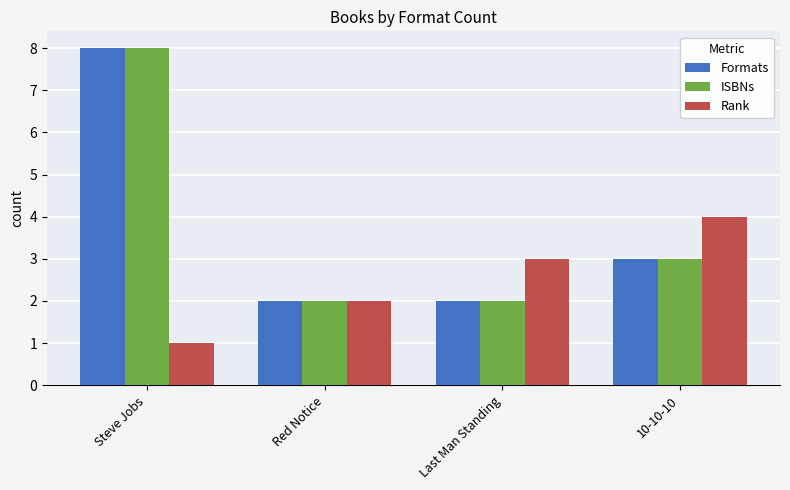

Reading left to right, list all the values displayed in this chart.

Formats: Steve Jobs=8	Red Notice=2	Last Man Standing=2	10-10-10=3
ISBNs: Steve Jobs=8	Red Notice=2	Last Man Standing=2	10-10-10=3
Rank: Steve Jobs=1	Red Notice=2	Last Man Standing=3	10-10-10=4